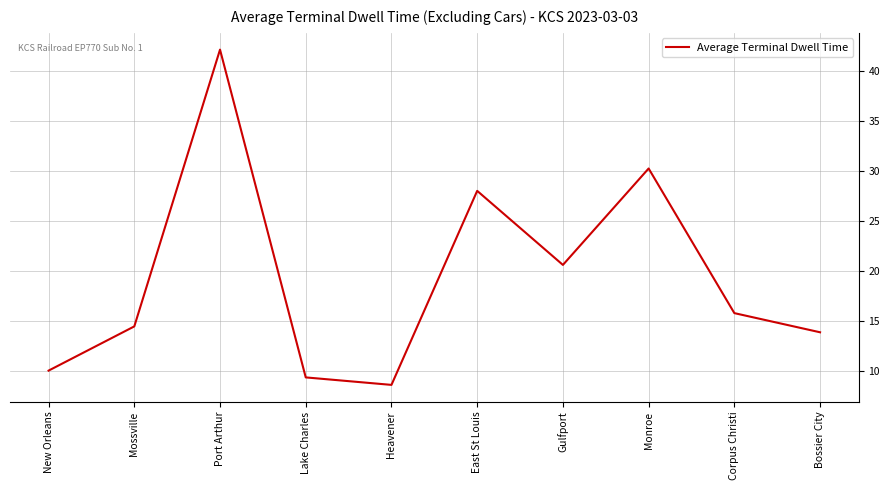

What position from the right is Mossville?

9